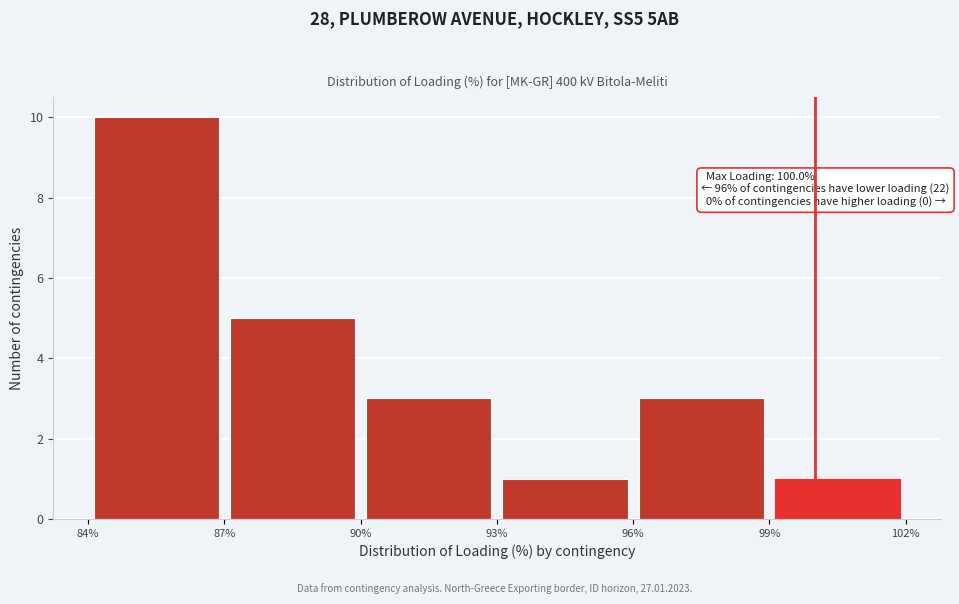

Over which range of the x-axis is the bar tallest?

84% to 87%